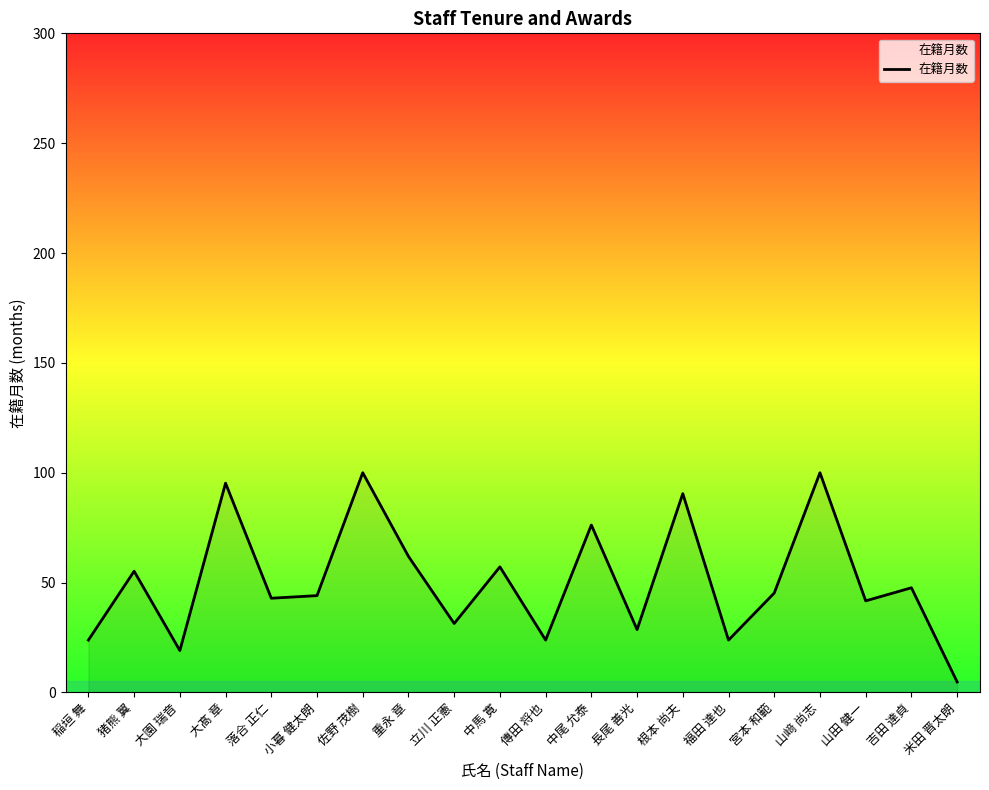

How many lines are shown in the chart?

1